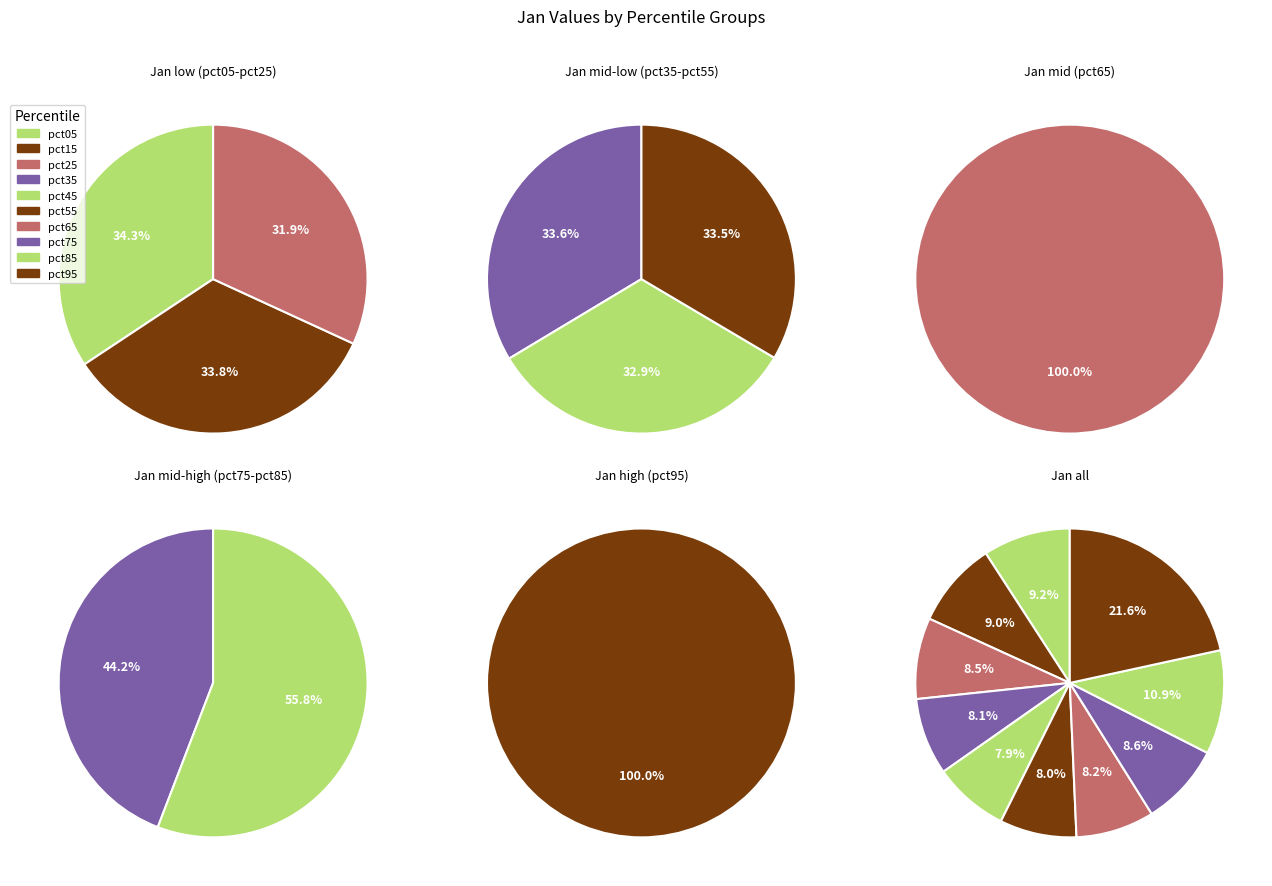

To the nearest percent, what percentage of the pie is pct45?

8%